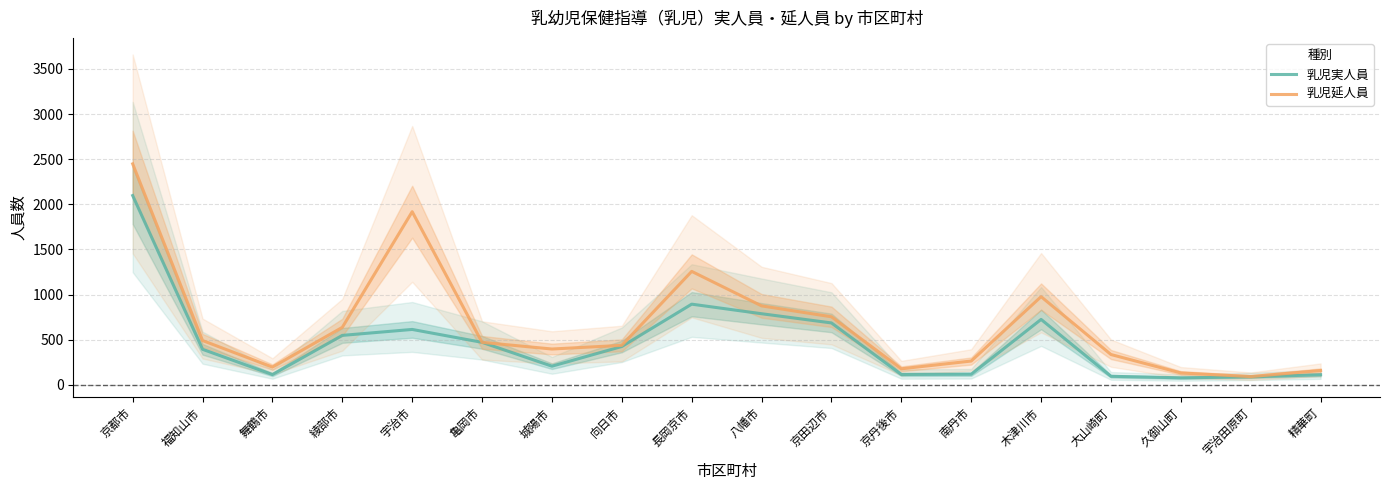

What are all the series names shown in the legend?

乳児実人員, 乳児延人員